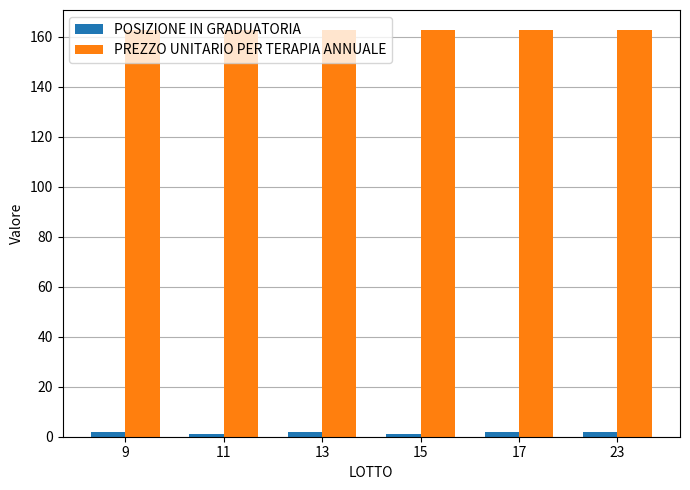

Reading left to right, extract all data points from this chart.

POSIZIONE IN GRADUATORIA: 2.0	1.0	2.0	1.0	2.0	2.0
PREZZO UNITARIO PER TERAPIA ANNUALE: 162.6	162.6	162.6	162.6	162.6	162.6